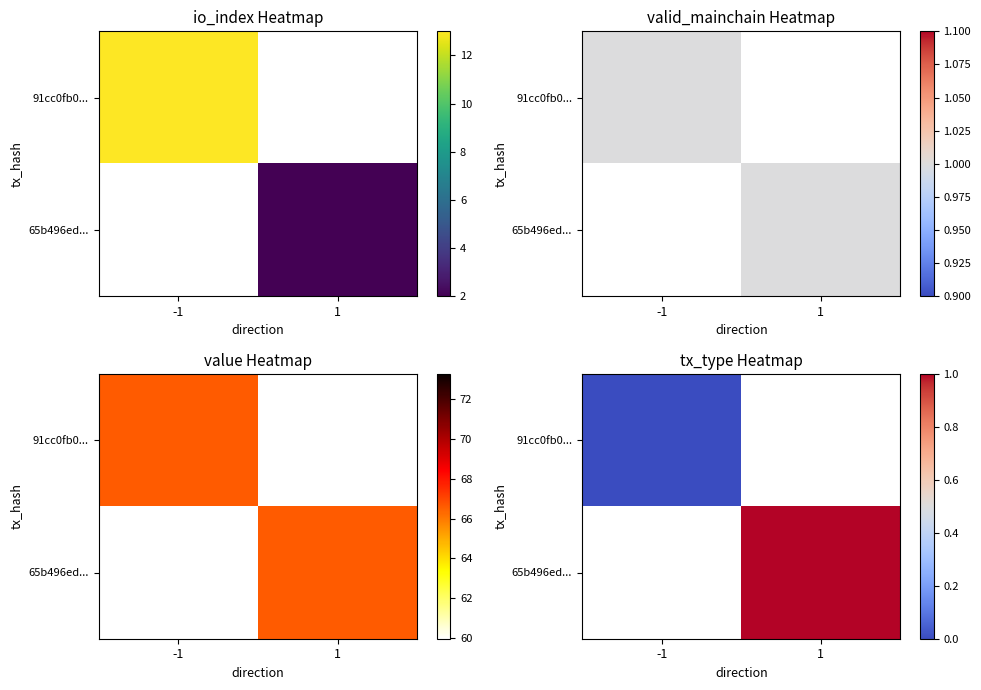

Which label corresponds to the smallest value in the chart?

-1